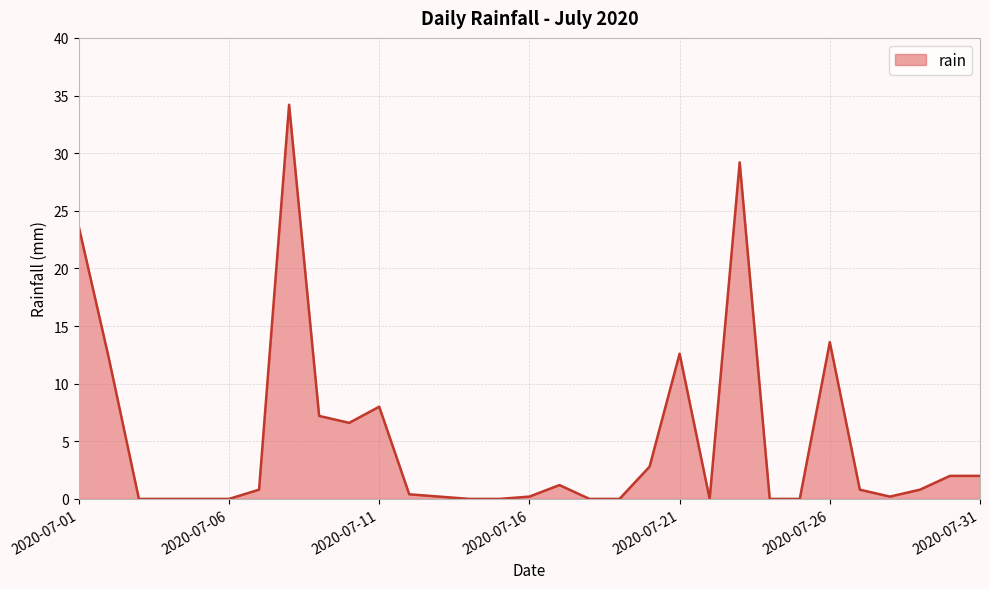

What is the maximum value shown in the chart?

34.2